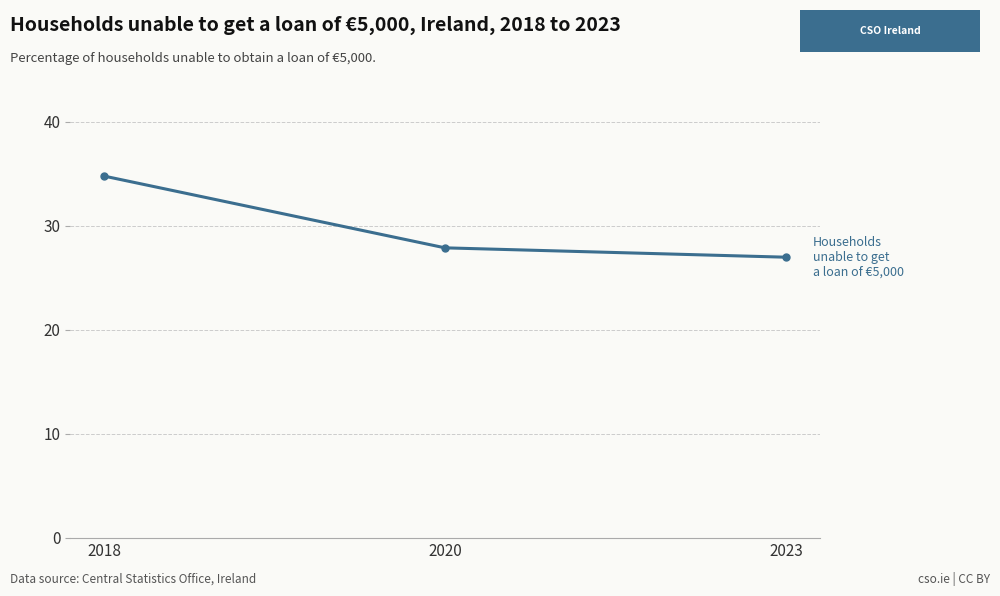

How many lines are shown in the chart?

1